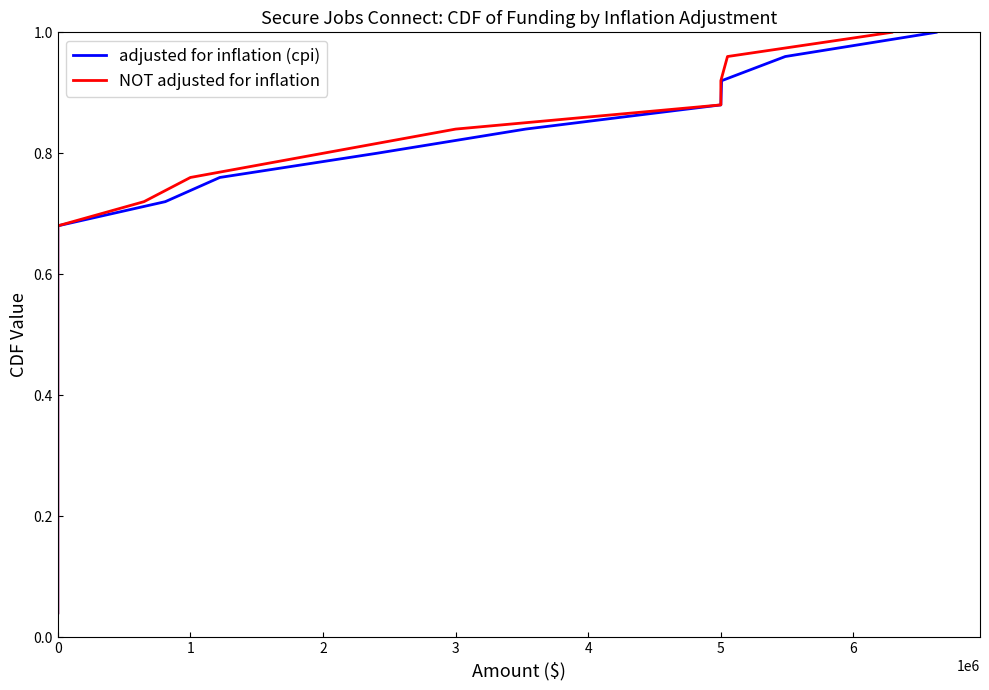

Which series changed the most between 9 and 21?

adjusted for inflation (cpi)